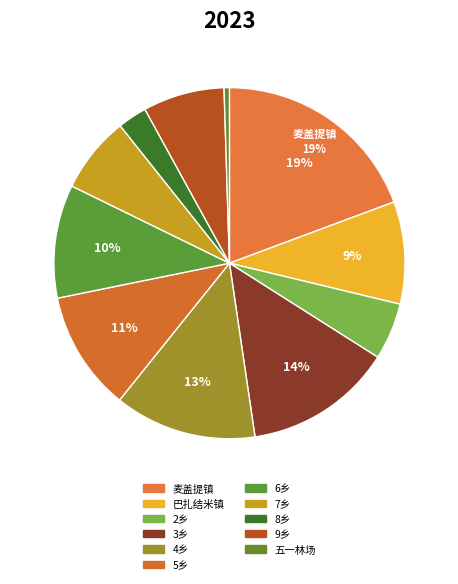

Which slice is the largest?

麦盖提镇